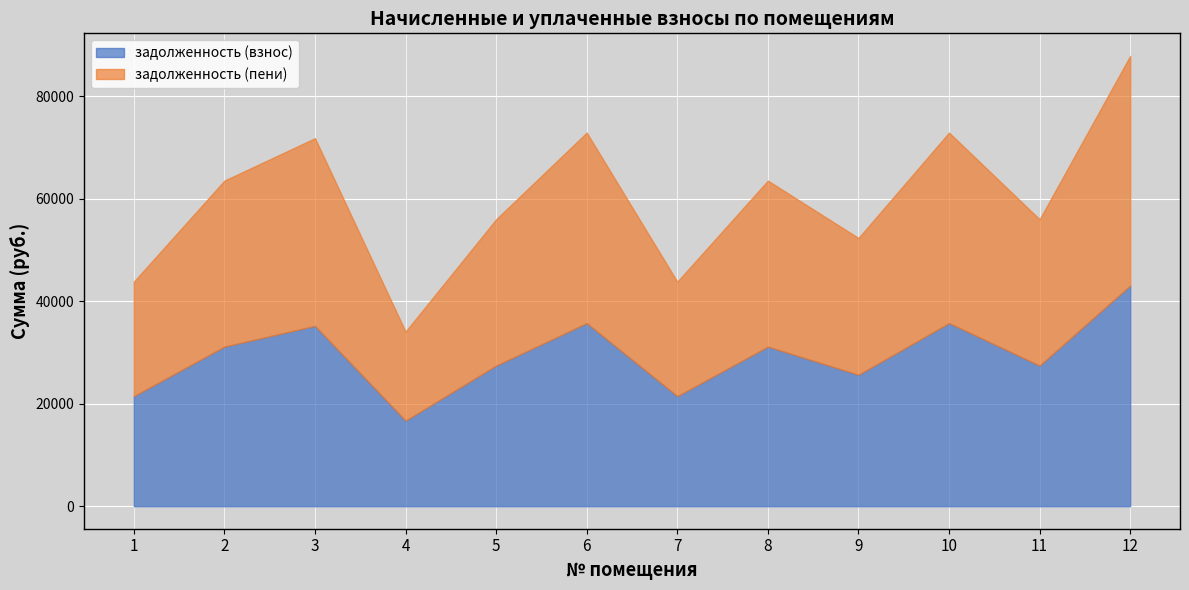

At which label does задолженность (пени) reach its peak?

12